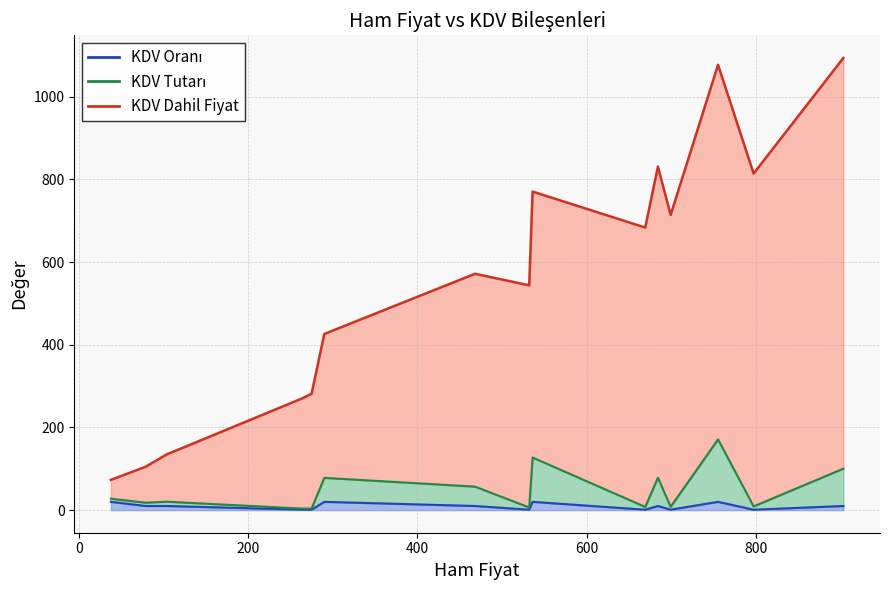

Is it true that KDV Tutarı equals 4.5 at 104?

False